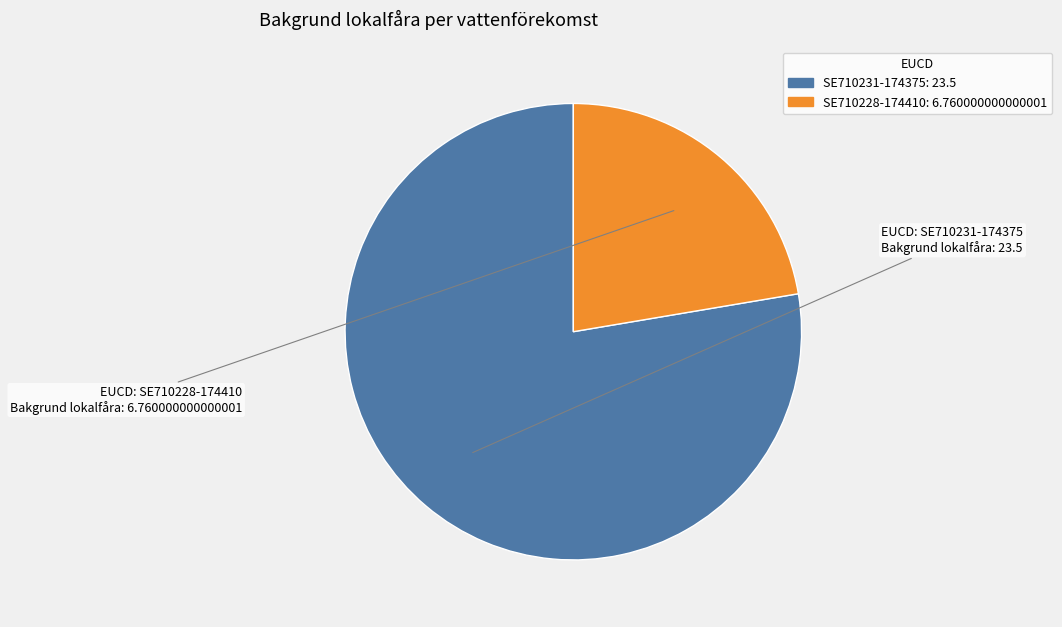

The SE710228-174410 slice represents 32% of the pie. True or false?

False